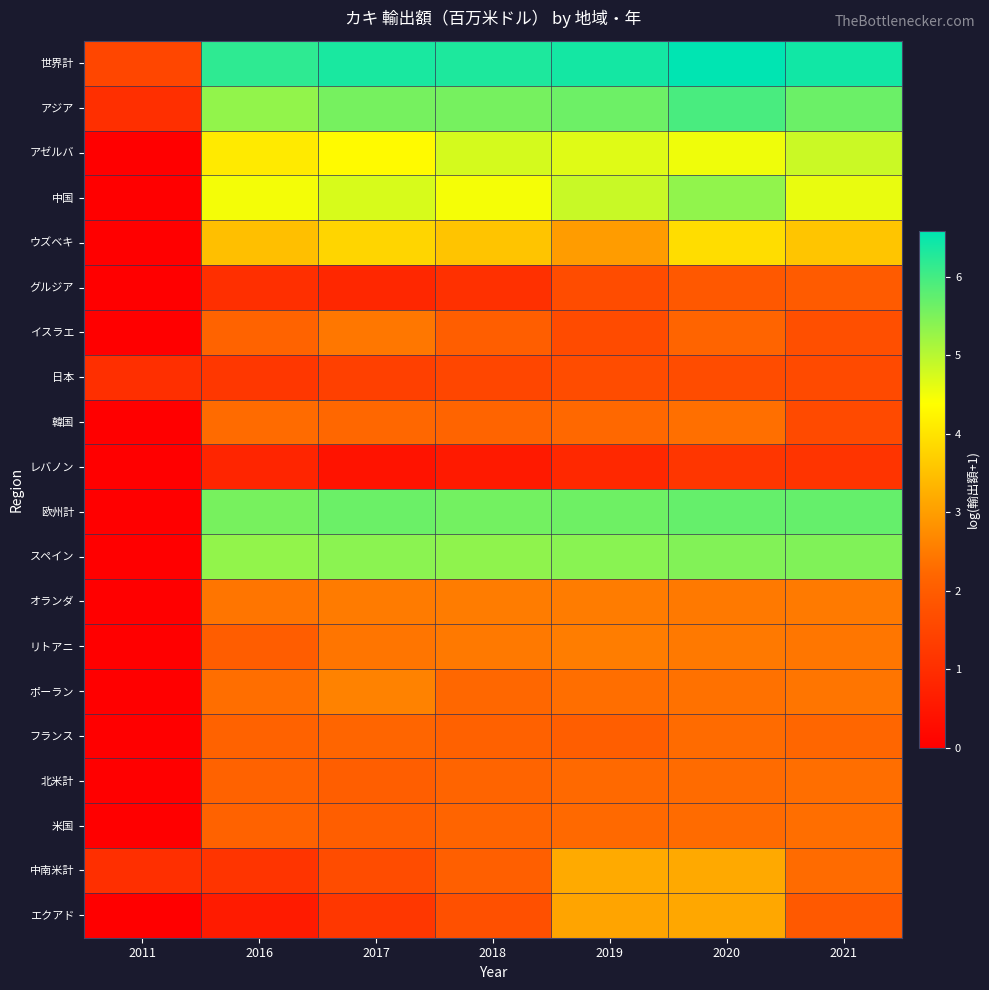

At how many categories does at least one series exceed 2?

6